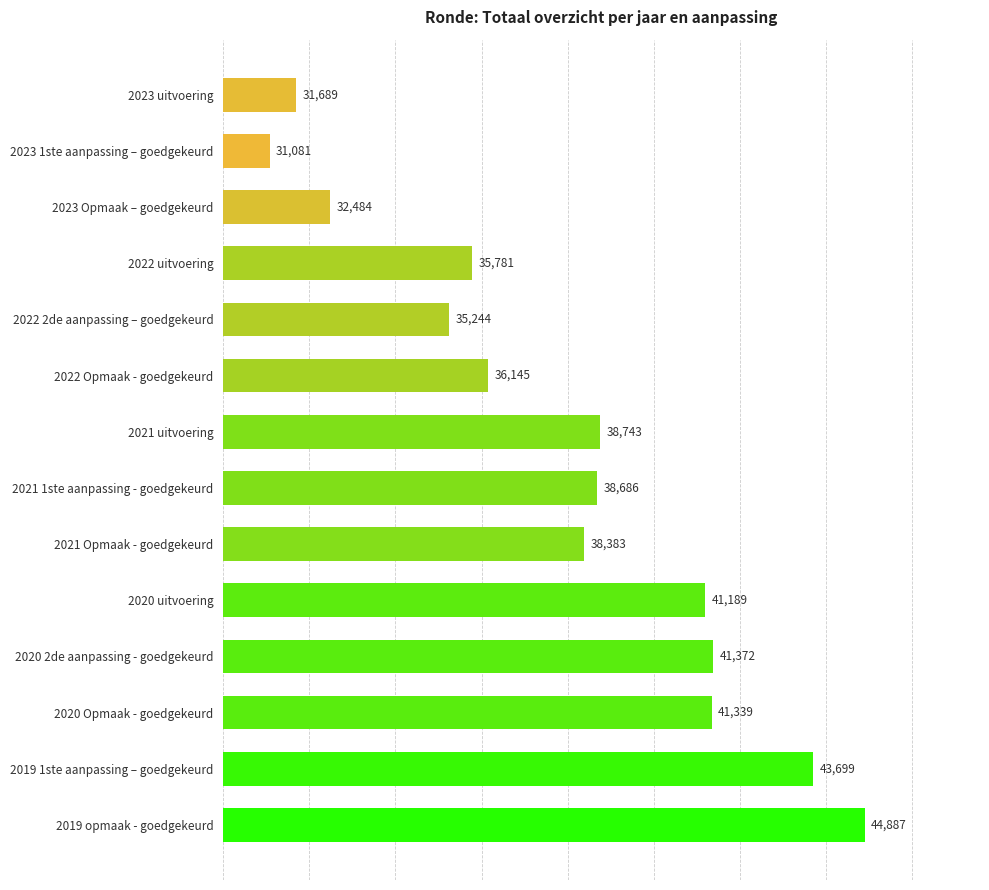

How many bars are there in total?

14